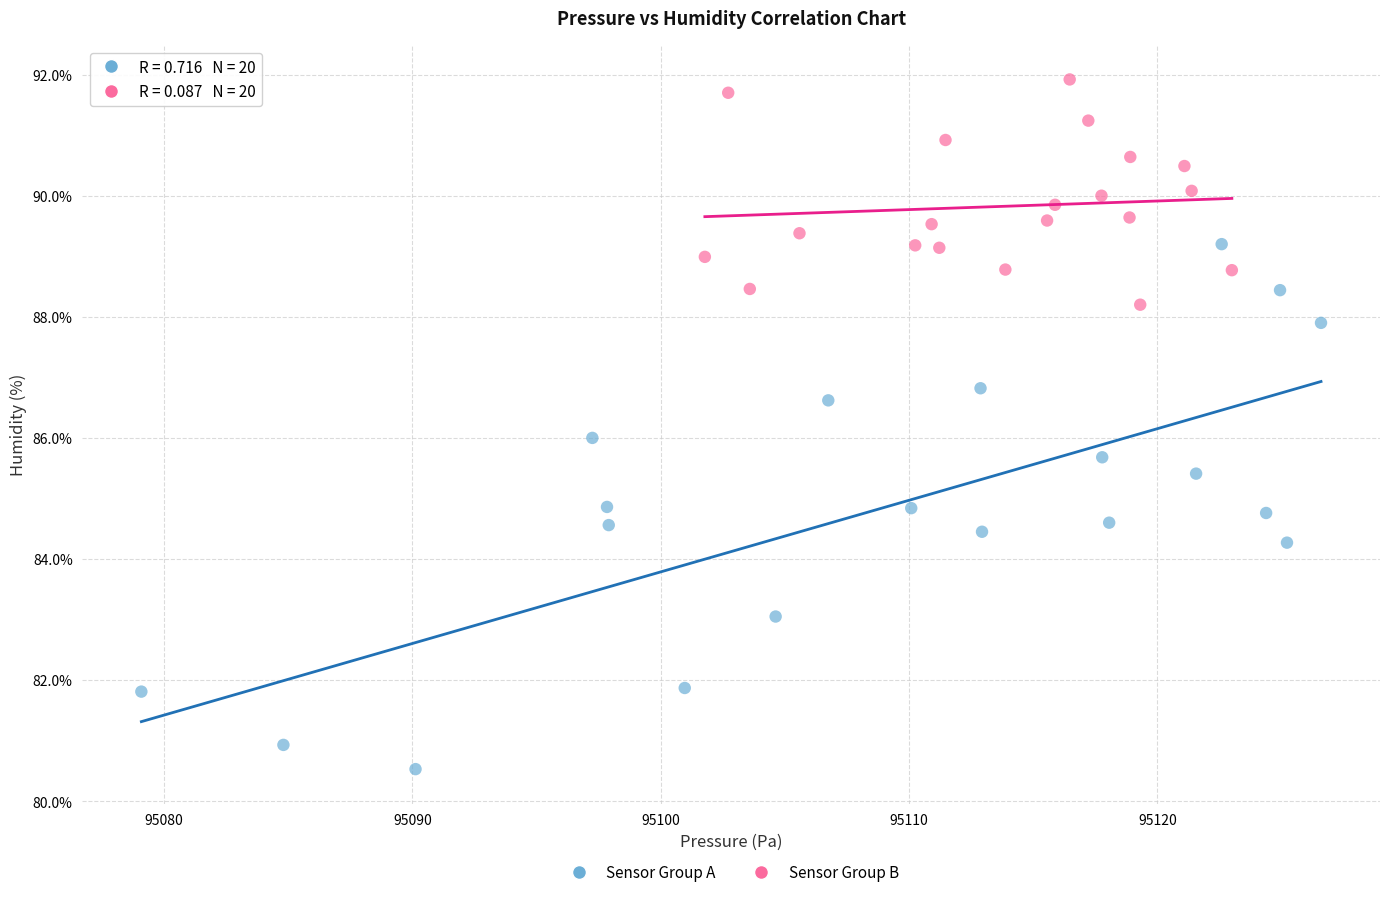

Which series reaches the maximum Y coordinate?

Sensor Group B